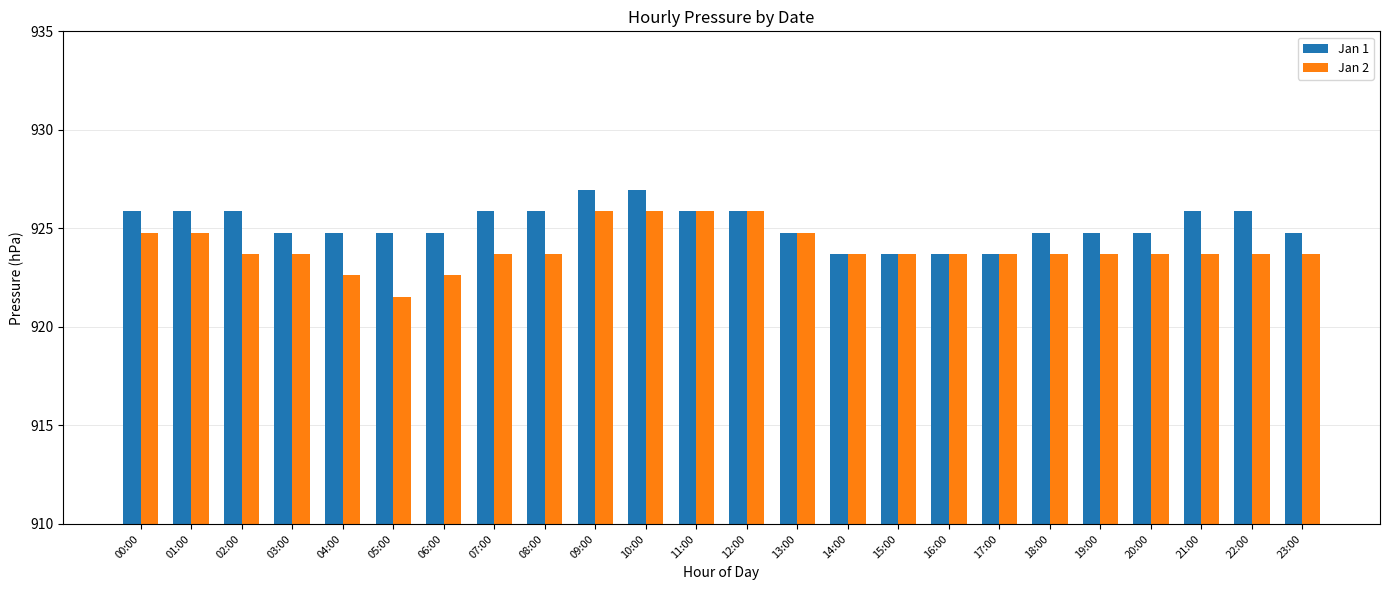

Where does the Jan 2 series first go above 13?

00:00